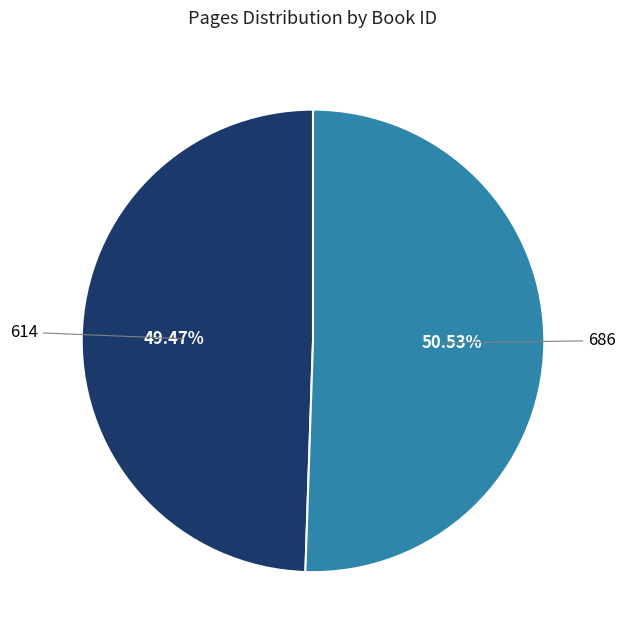

Is there a majority slice in this chart?

Yes